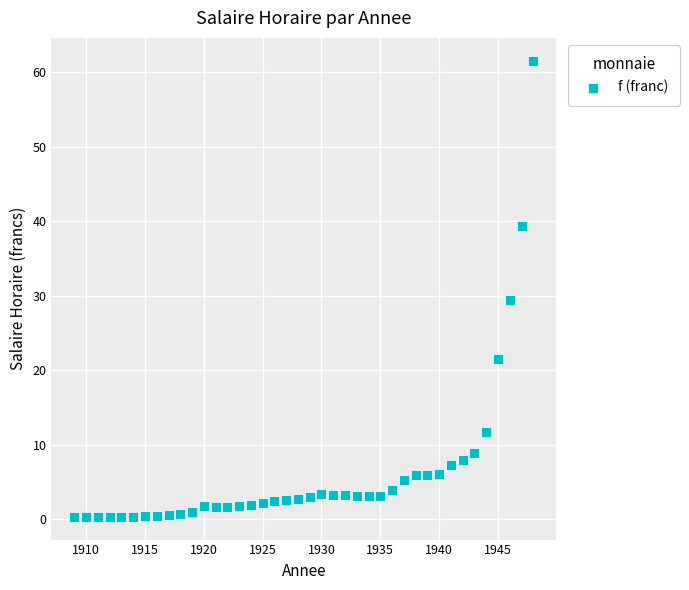

What is the range of X values (max minus min)?

39.0